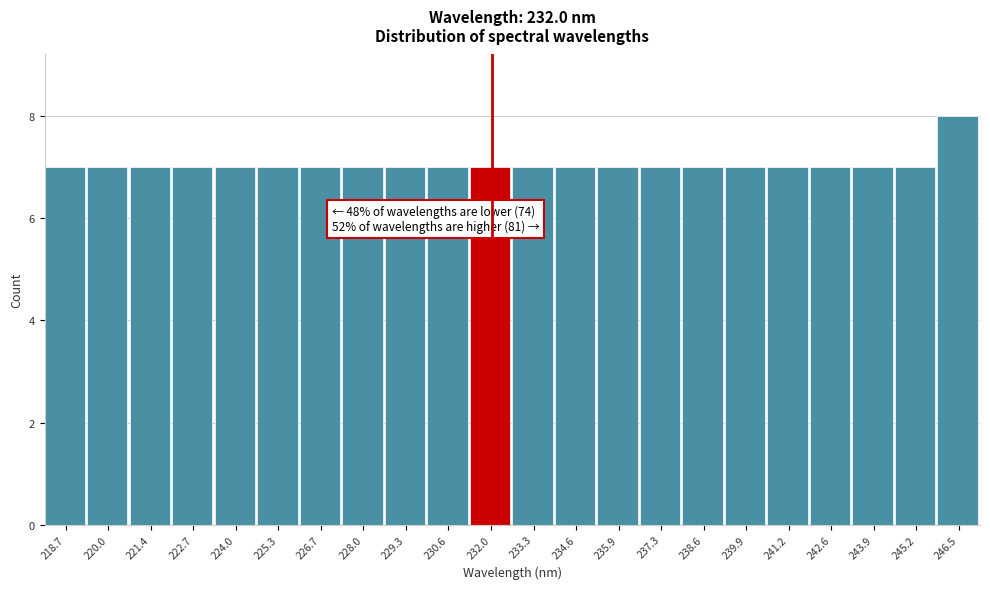

Over which range of the x-axis is the bar tallest?

245.8 to 247.2